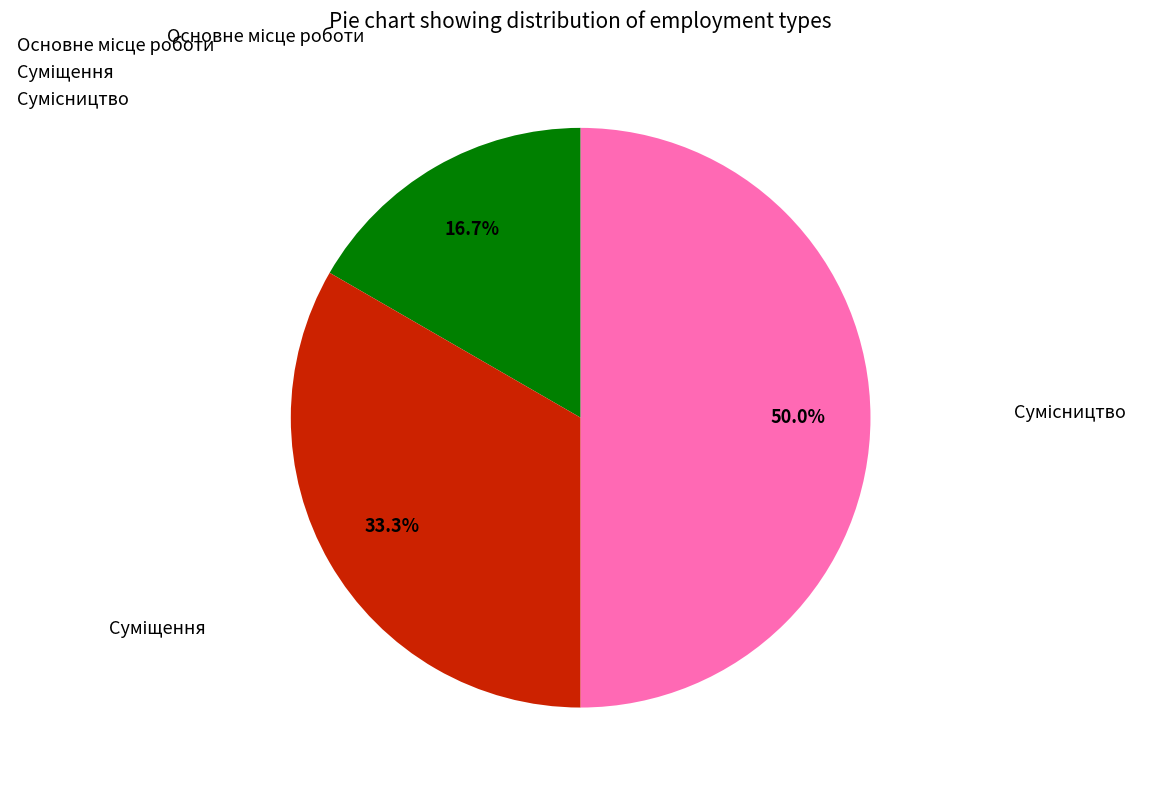

How many segments does this pie chart have?

3